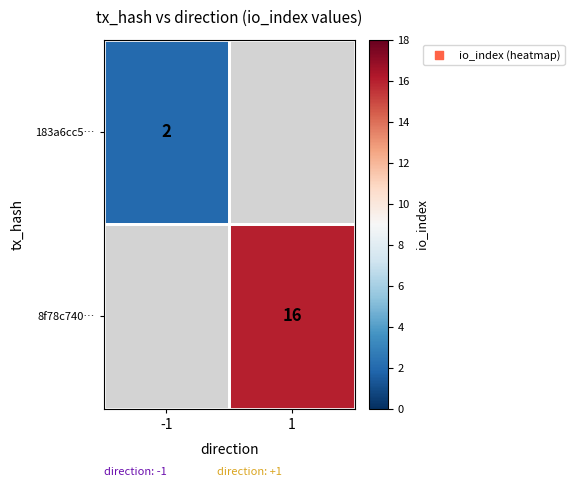

Is it true that 8f78c740… equals 6 at 1?

False